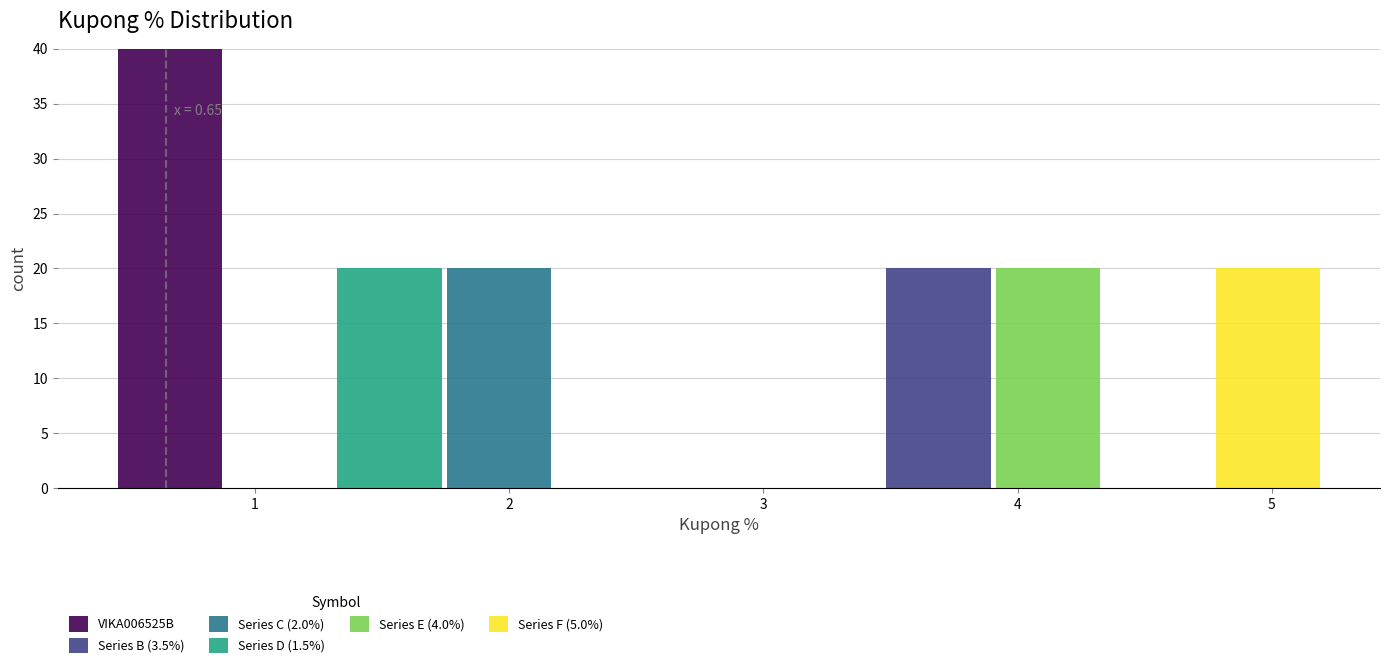

Which range on the x-axis has the tallest stacked bar (by total height)?

0.5 to 0.9